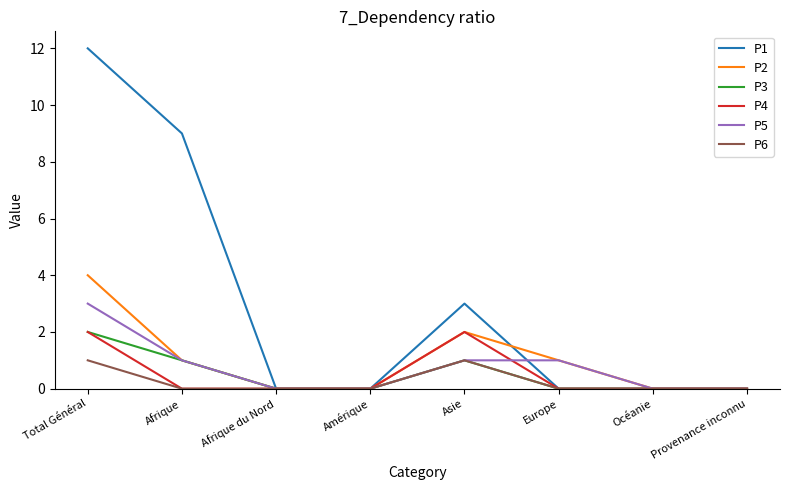

Where is the first local maximum for P1?

Asie